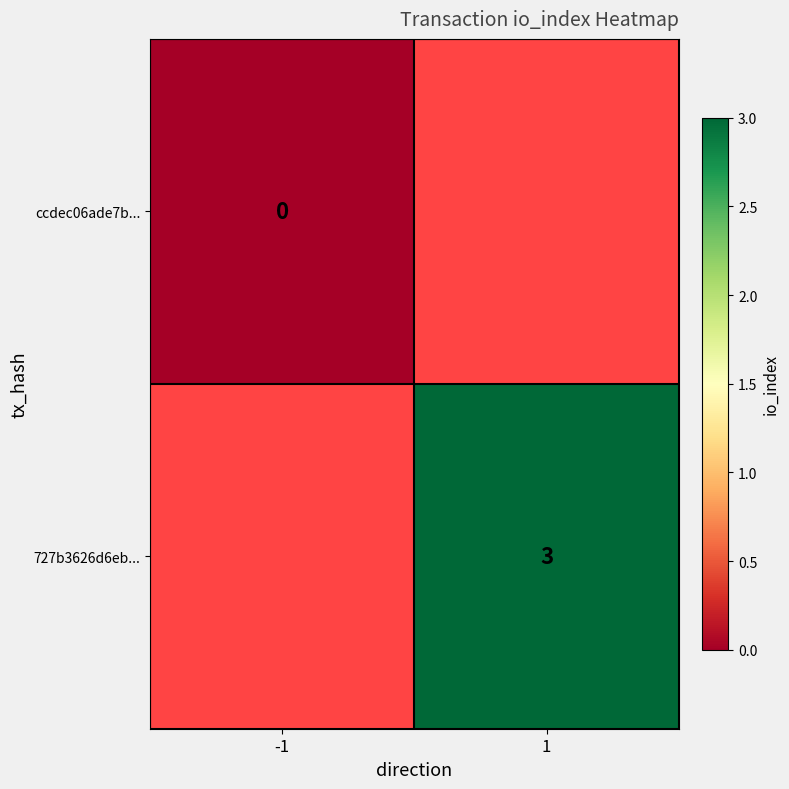

Is the value of ccdec06ade7b... at -1 greater than the value of 727b3626d6eb... at 1?

No